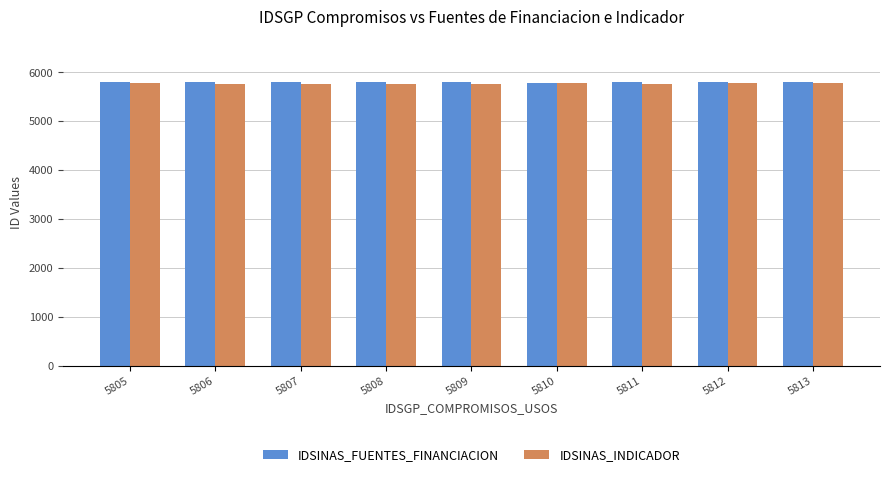

Is it true that IDSINAS_INDICADOR equals 5769 at 5808?

True